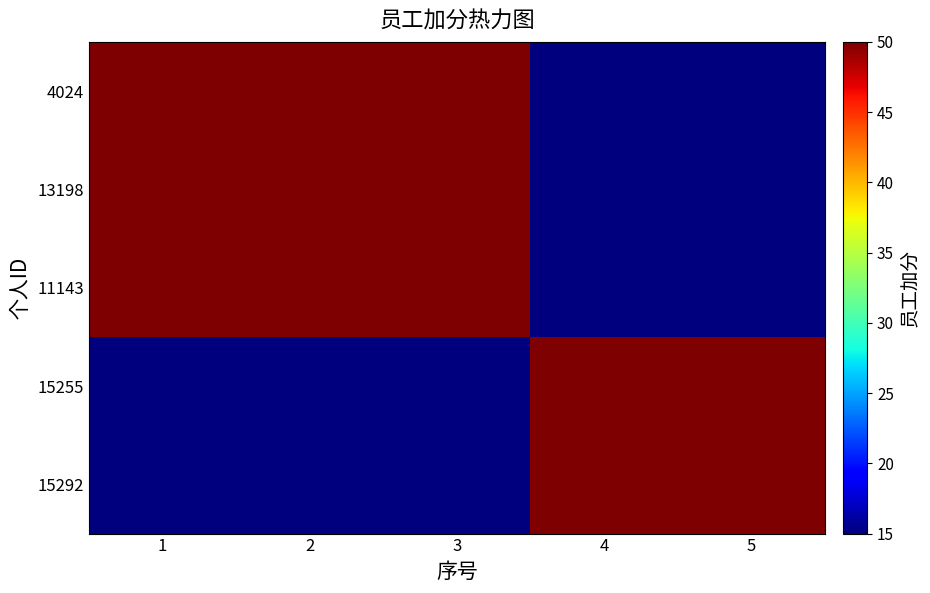

Reading left to right, extract all data points from this chart.

4024: 1=50	2=50	3=50	4=15	5=15
13198: 1=50	2=50	3=50	4=15	5=15
11143: 1=50	2=50	3=50	4=15	5=15
15255: 1=15	2=15	3=15	4=50	5=50
15292: 1=15	2=15	3=15	4=50	5=50